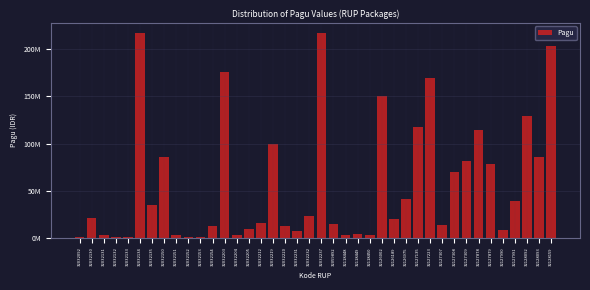

Are the bars horizontal?

No